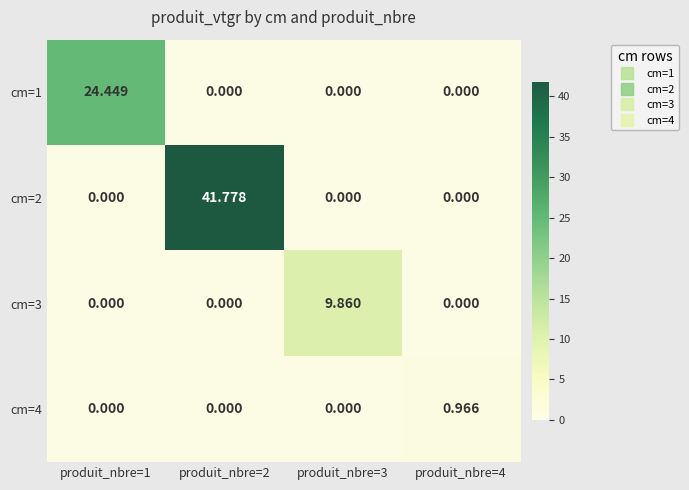

Is the value of cm=4 at produit_nbre=1 greater than the value of cm=1 at produit_nbre=1?

No